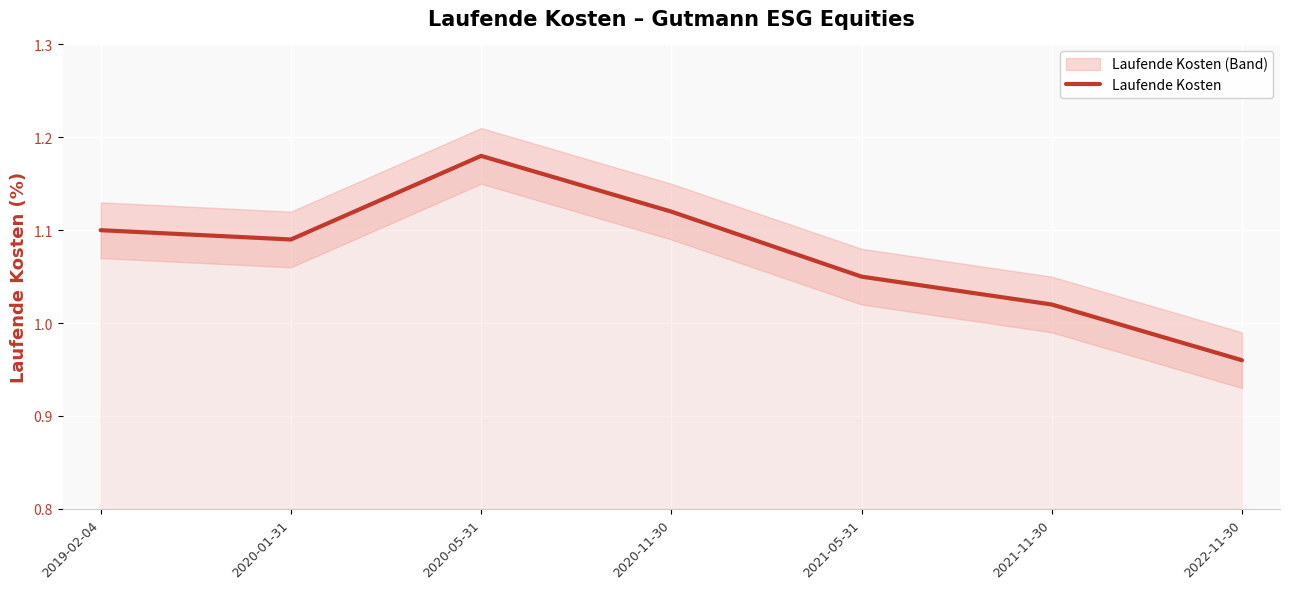

Between 2021-05-31 and 2020-11-30, which is larger?

2020-11-30